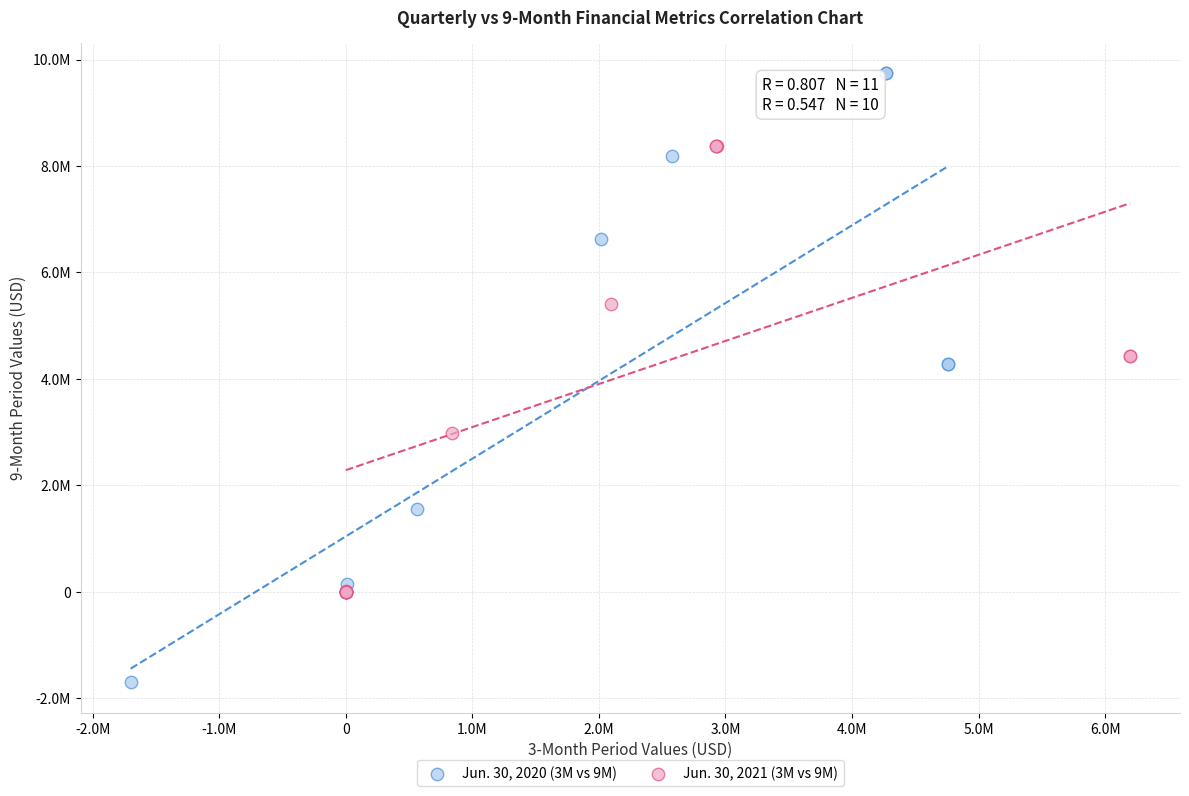

What are all the series names shown in the legend?

Jun. 30, 2020 (3M vs 9M), Jun. 30, 2021 (3M vs 9M)